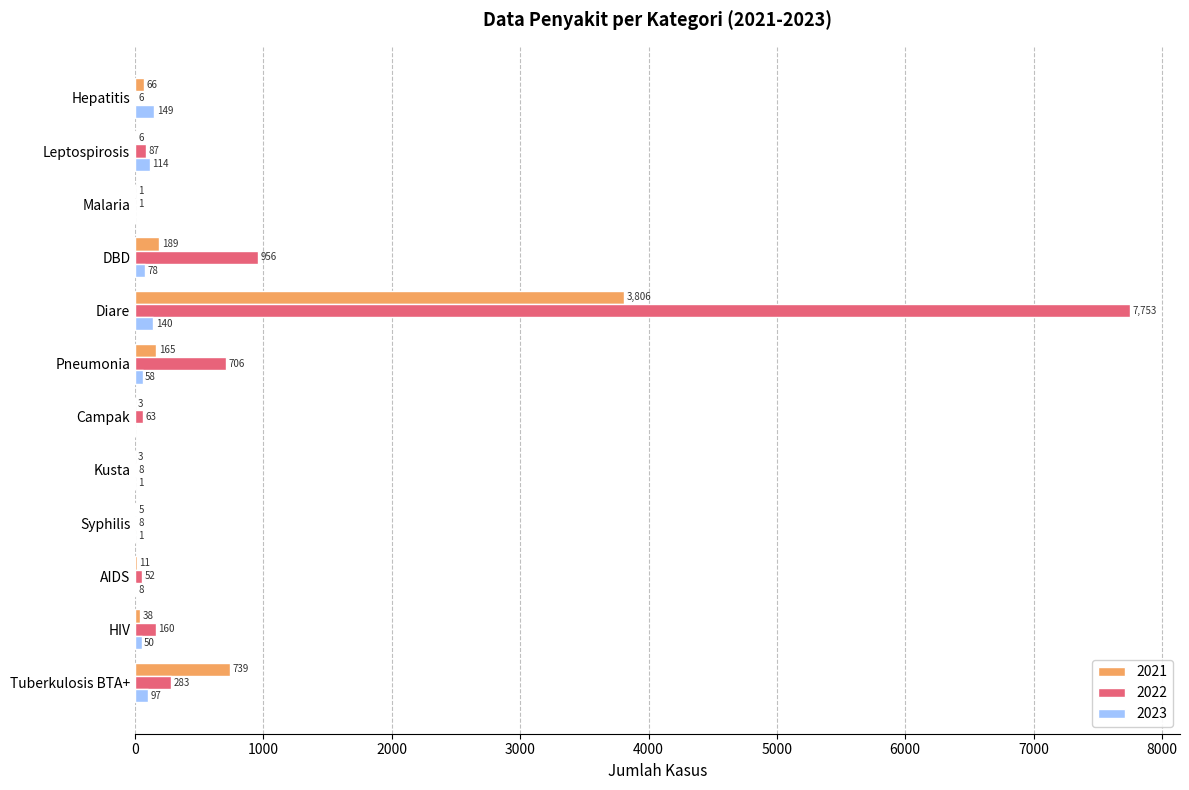

What is the sum of the 2022 values at Pneumonia and Kusta?

714